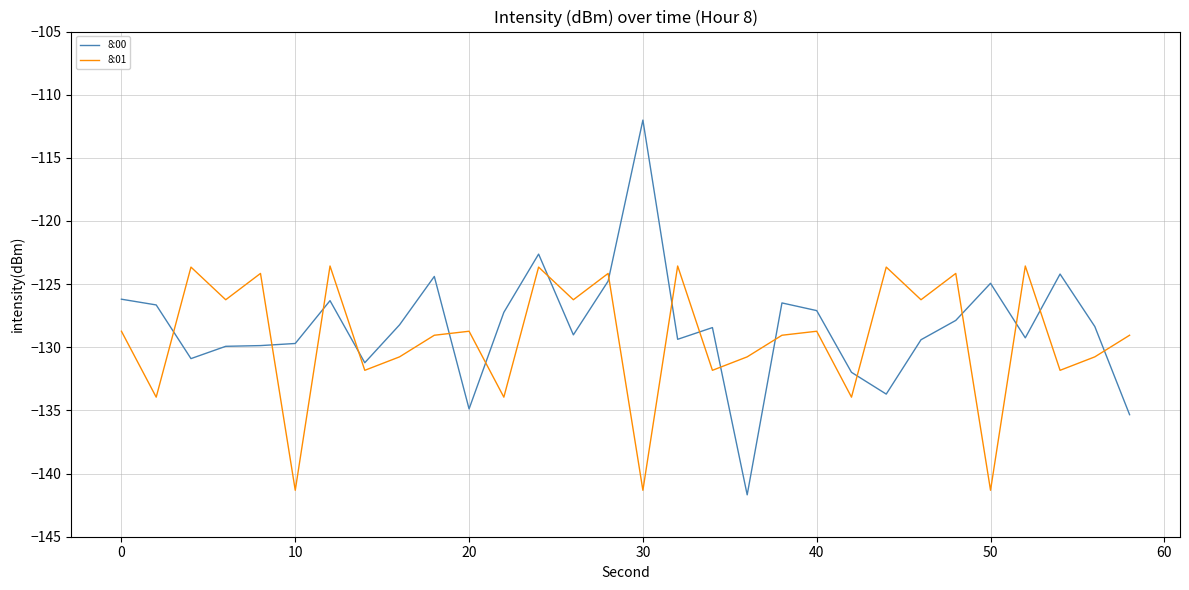

Does the chart display data point markers on the line(s)?

No